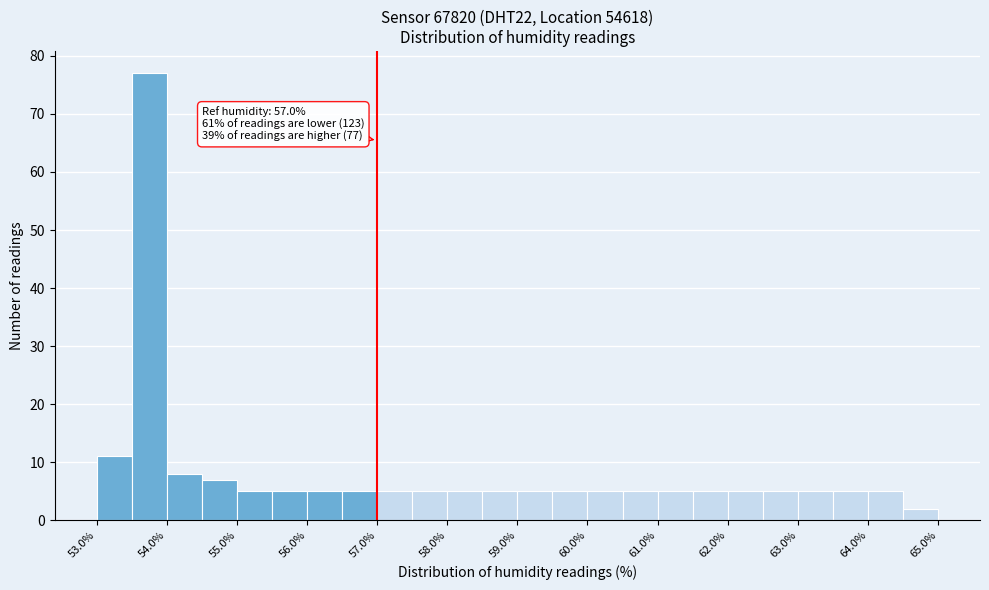

Over which range of the x-axis is the bar tallest?

53.5 to 54.0